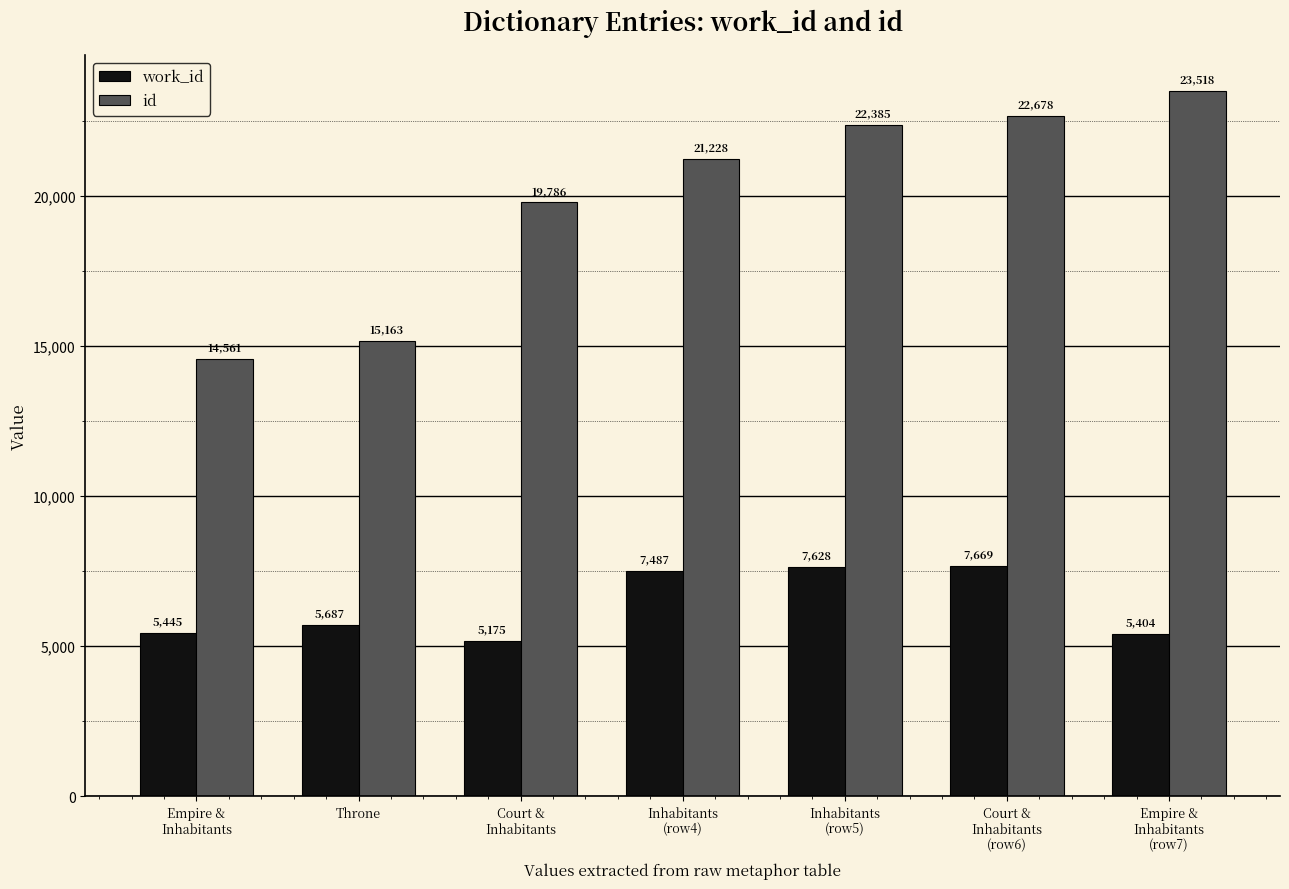

What are all the series names shown in the legend?

work_id, id